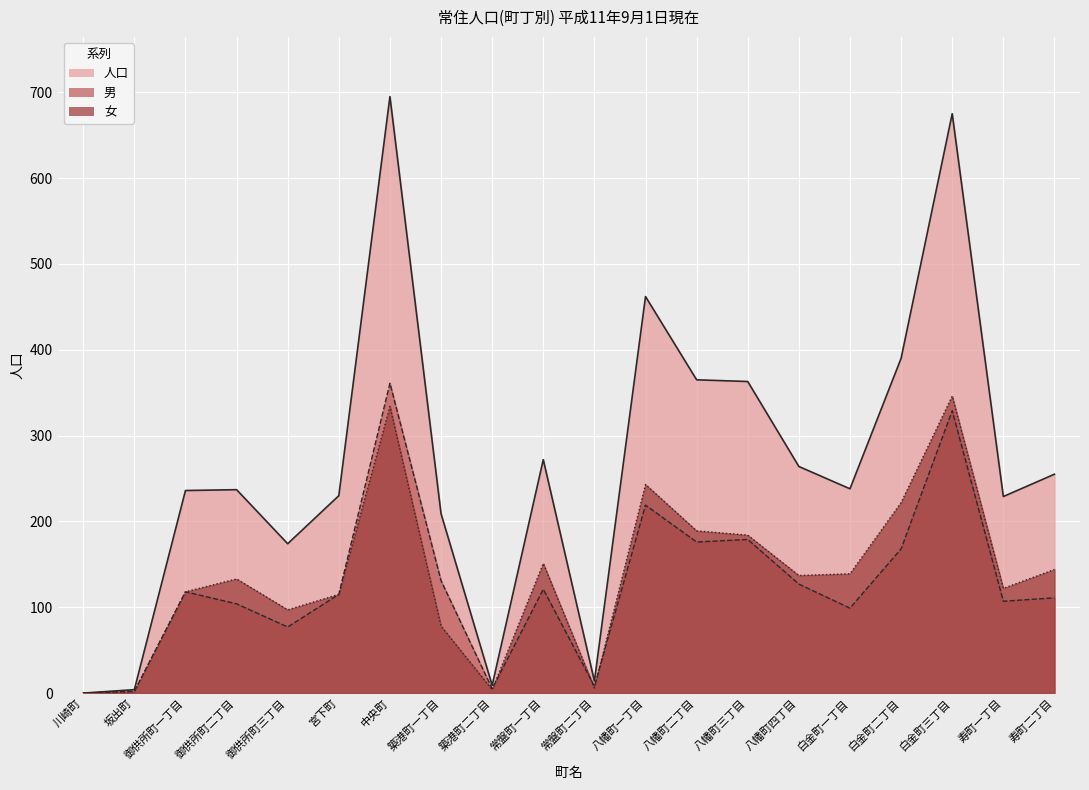

How many positive values does the 男 series have?

19